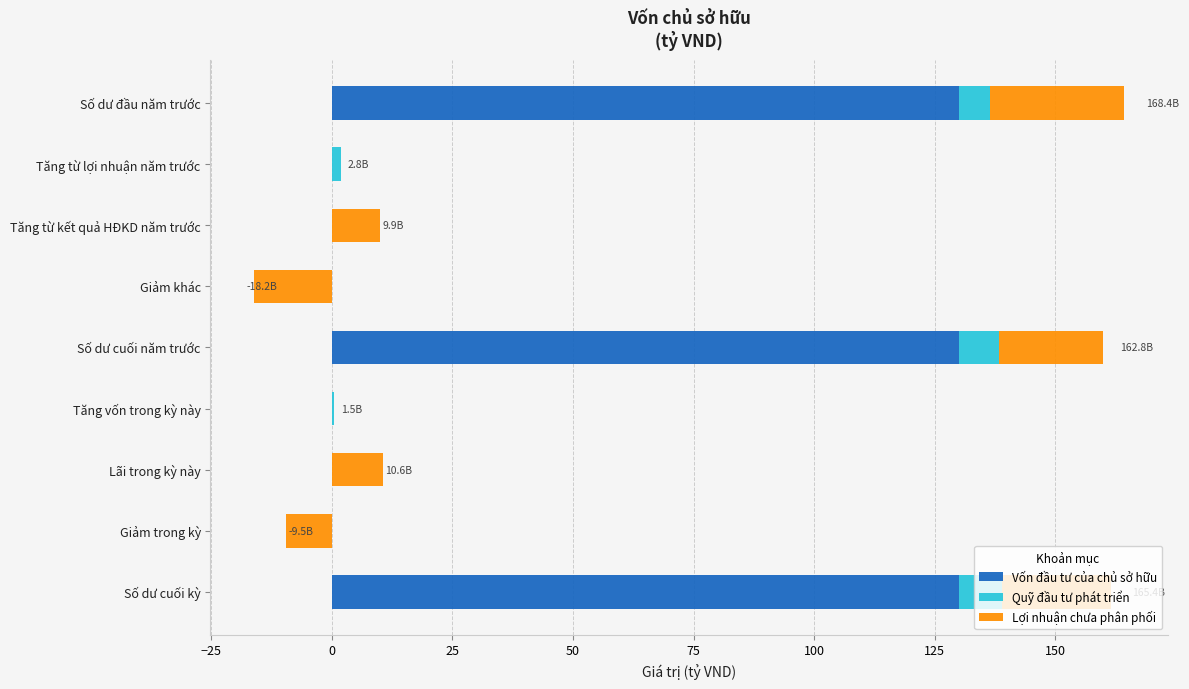

What is the difference between the second highest and minimum values in the Lợi nhuận chưa phân phối series?

38.8